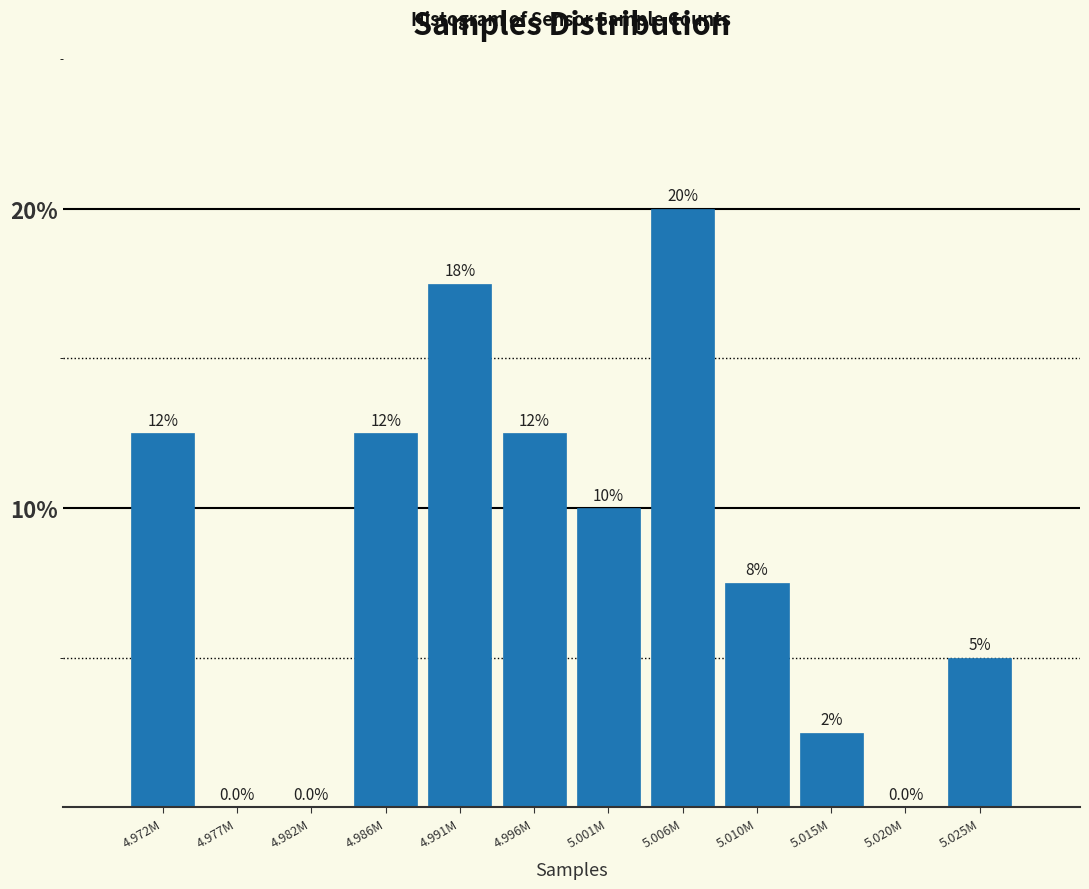

Reading left to right, what are all the values shown in this chart?

4.972M=12.5	4.977M=0.0	4.982M=0.0	4.986M=12.5	4.991M=17.5	4.996M=12.5	5.001M=10.0	5.006M=20.0	5.010M=7.5	5.015M=2.5	5.020M=0.0	5.025M=5.0